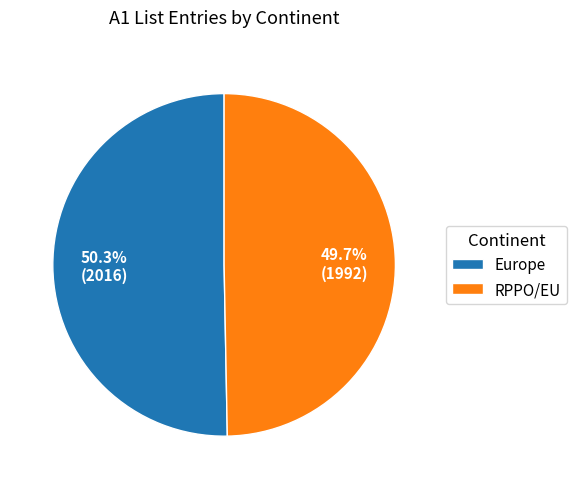

Which slice is the largest?

Europe